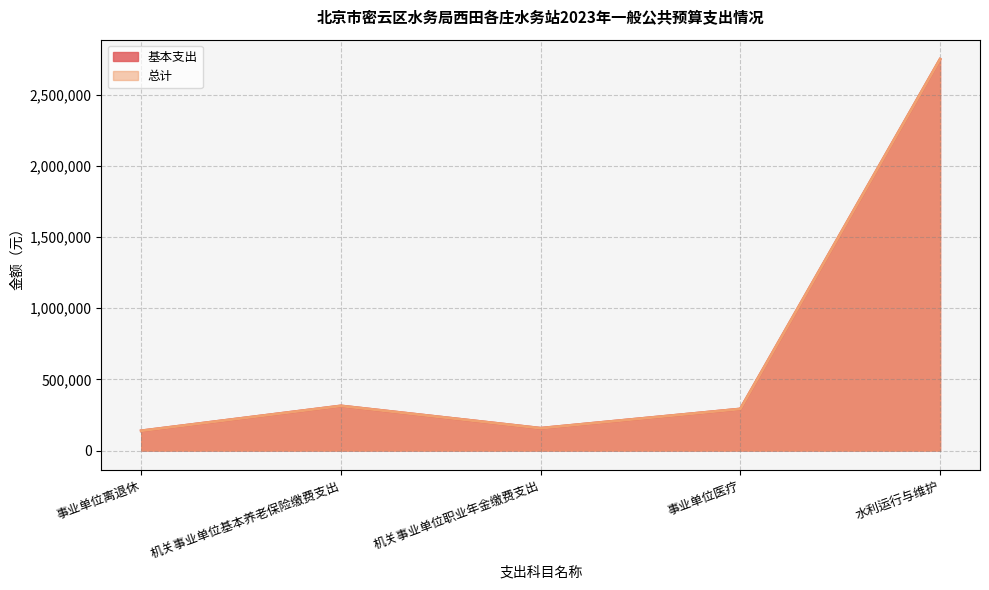

Rank the series by their maximum value, from highest to lowest.

基本支出, 总计